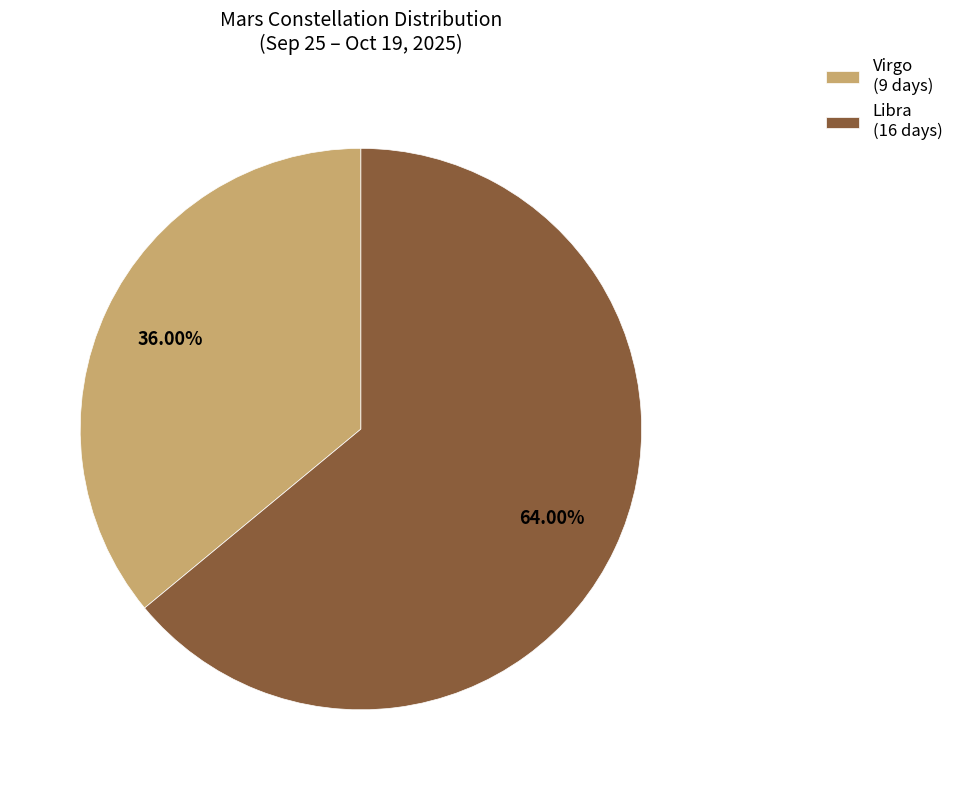

What percentage is the Libra slice, to the nearest percent?

64%